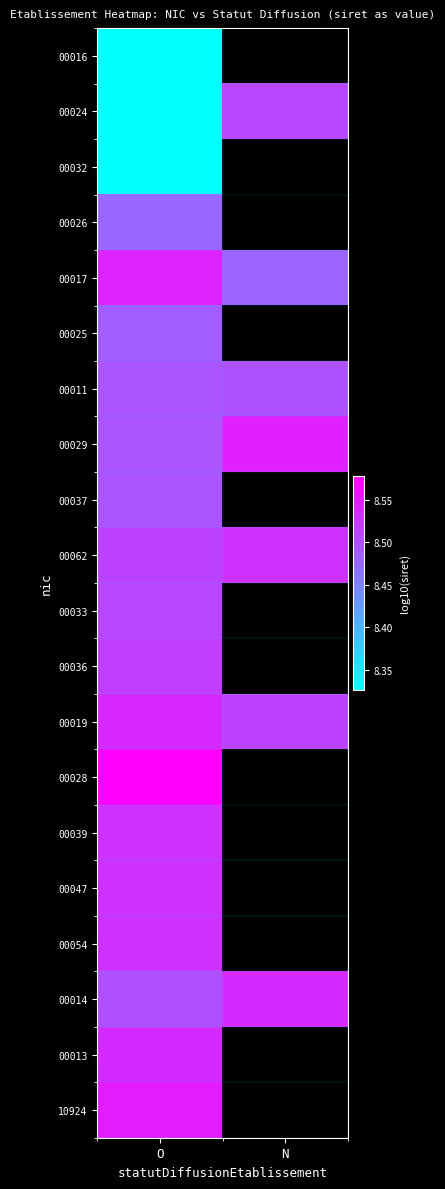

How many distinct data groups are displayed?

20